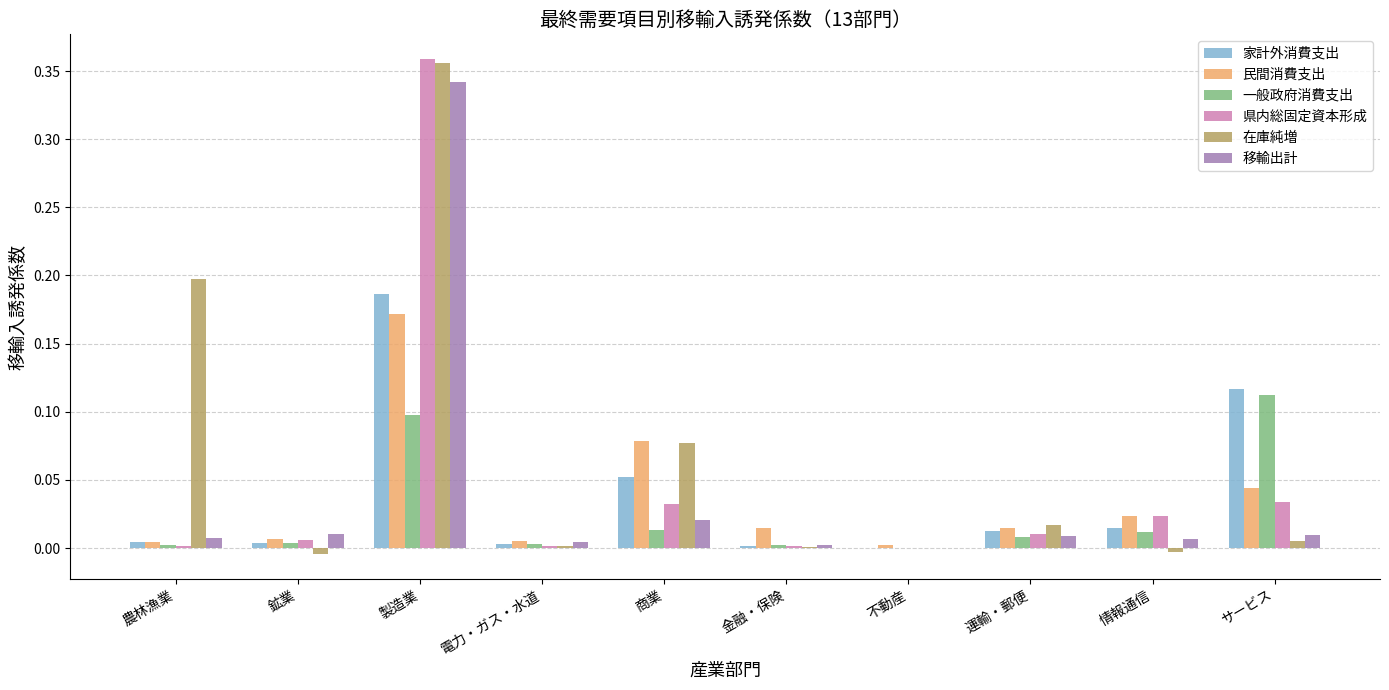

The value of 県内総固定資本形成 at 電力・ガス・水道 is 0.0. True or false?

True